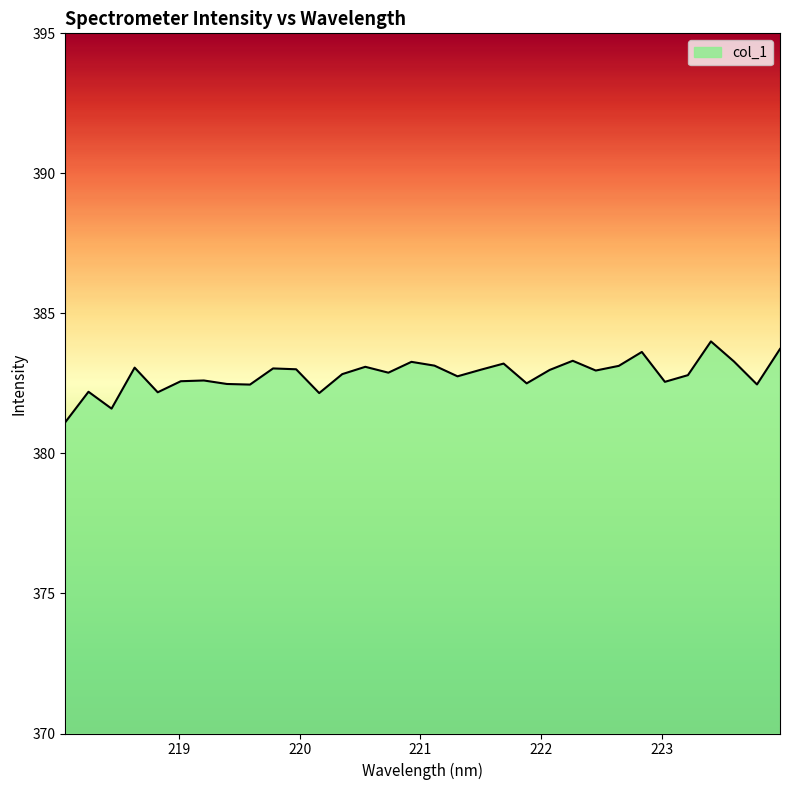

What is the difference between the maximum and minimum values?

2.9